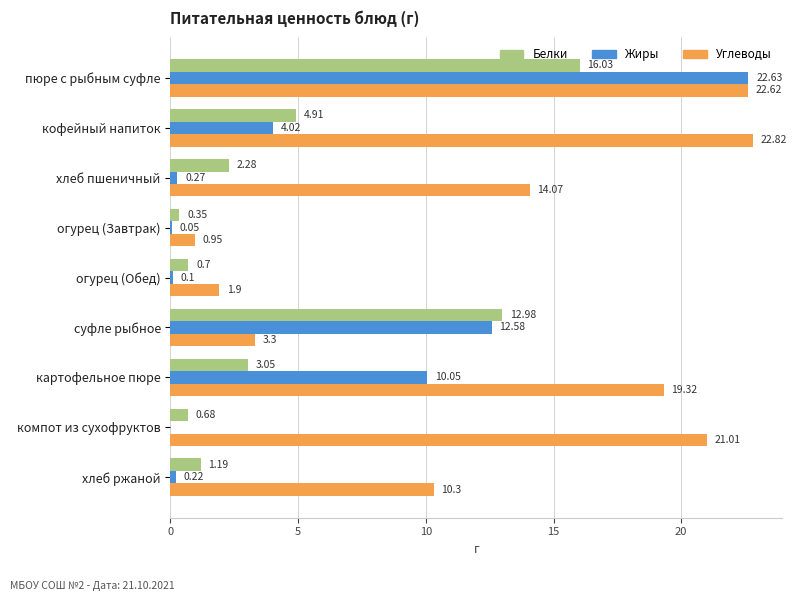

Which series has the largest total across all categories?

Углеводы